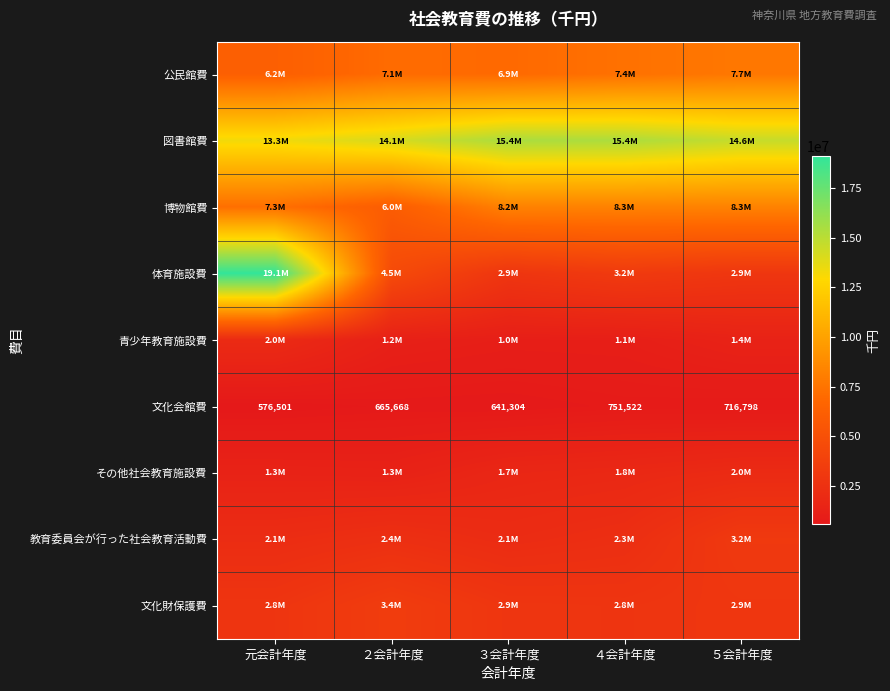

What is the difference between the maximum and minimum values in the 文化会館費 series?

175021